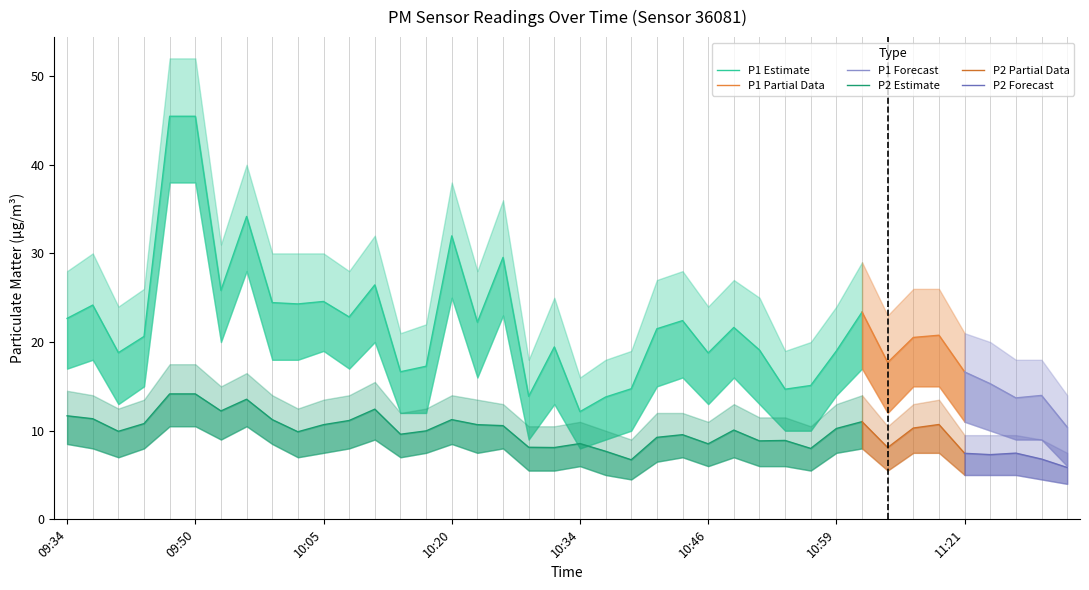

Between 10:07 and 11:12, which is larger?

10:07